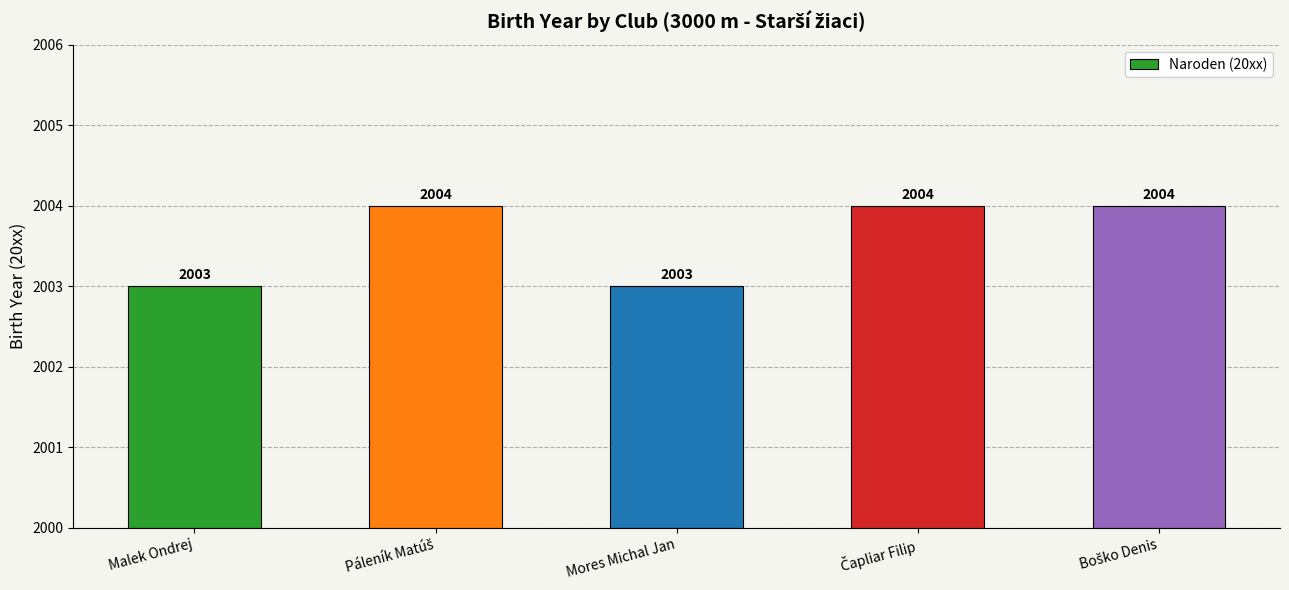

Rank the categories by value from lowest to highest.

Malek Ondrej, Mores Michal Jan, Páleník Matúš, Čapliar Filip, Boško Denis